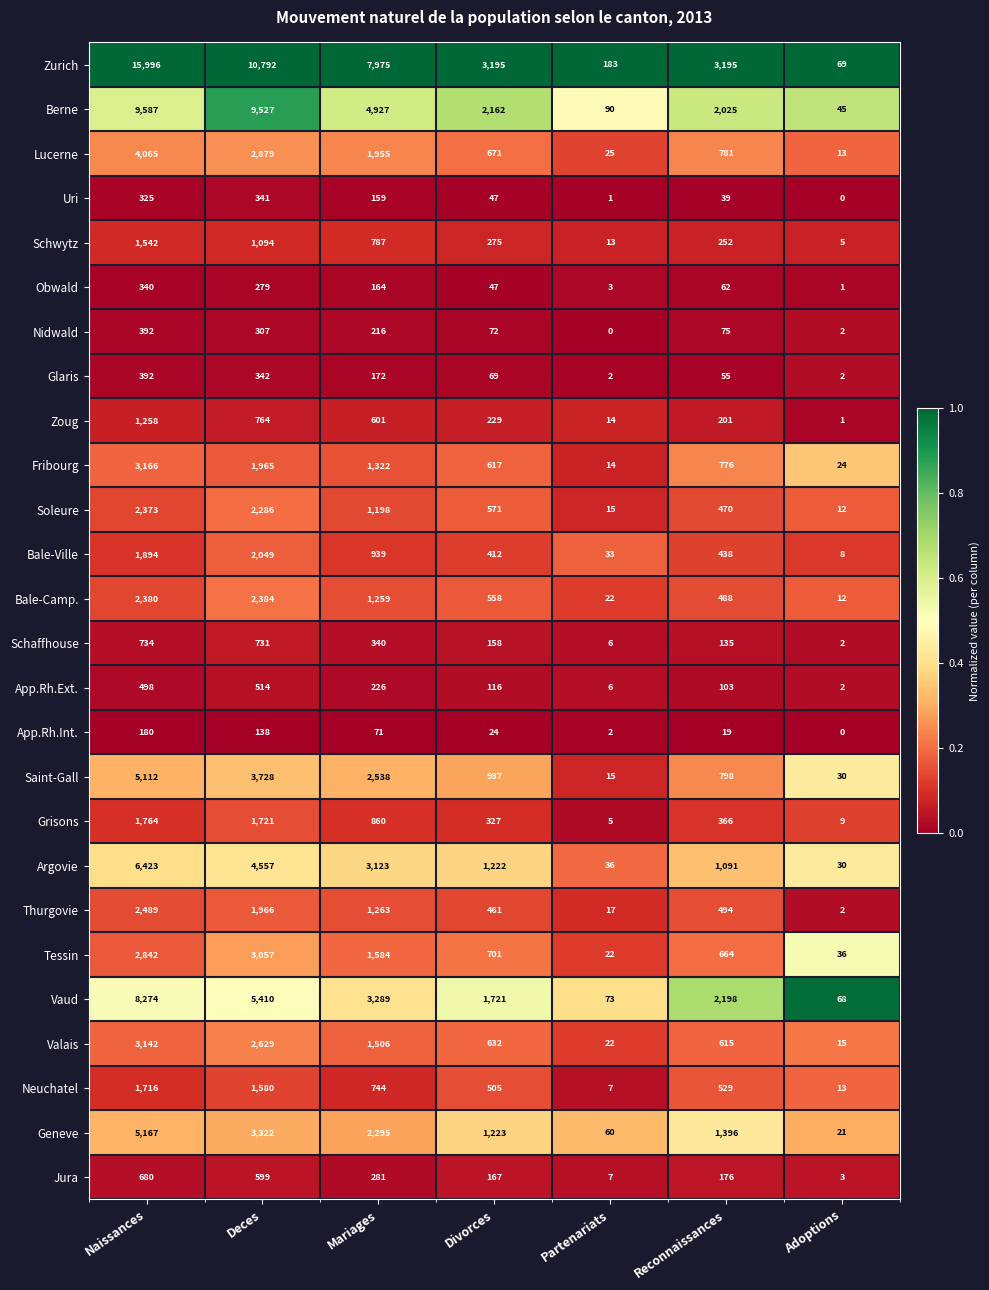

What is the average value of the Valais series?

1223